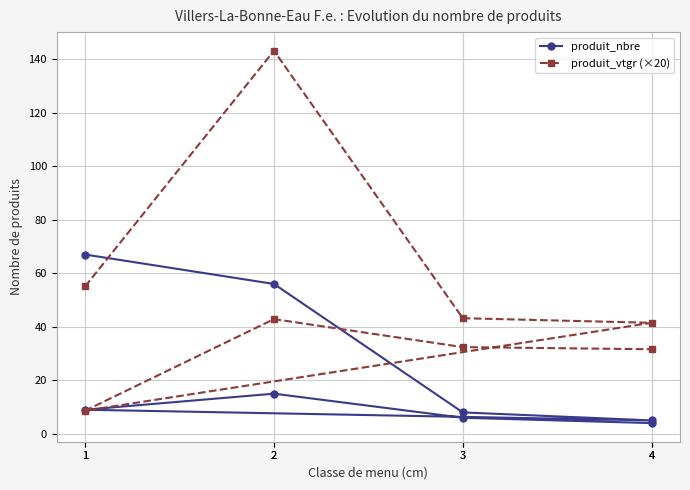

What is the average value of the produit_nbre series?

21.2